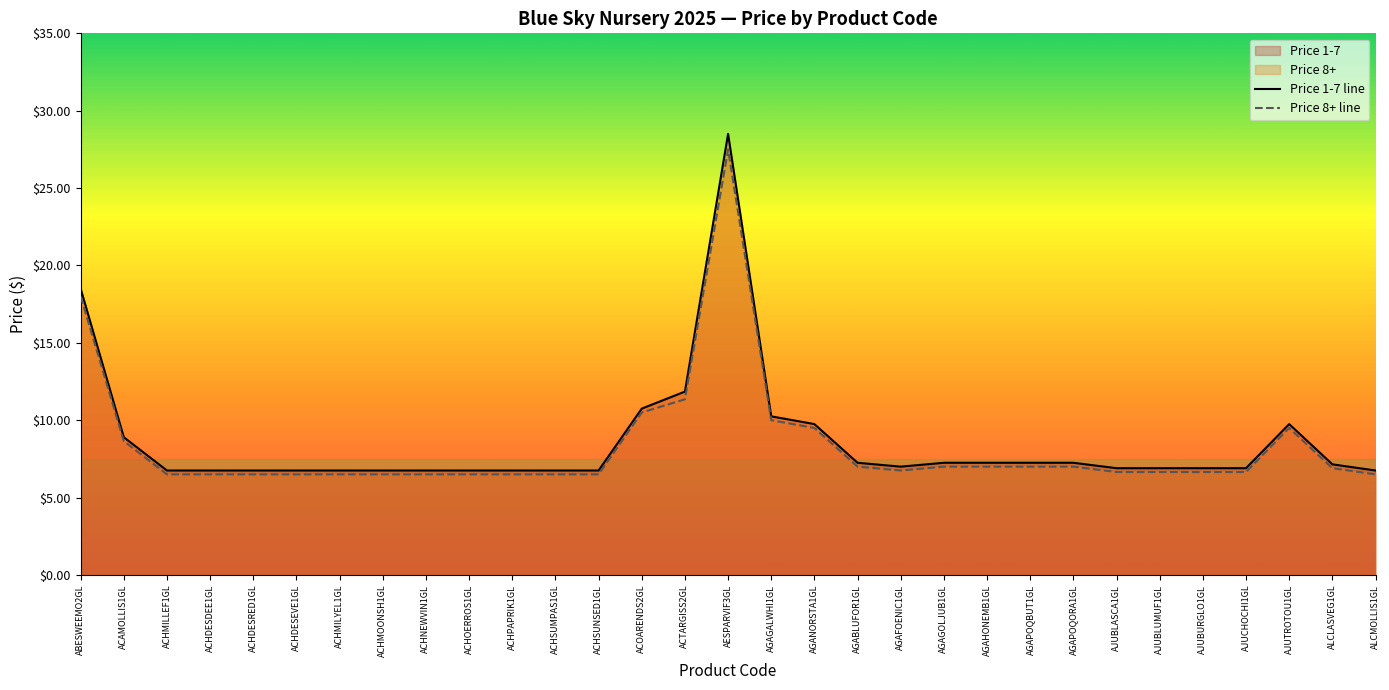

What is the total value across all series at AGAGALWHI1GL?

20.2